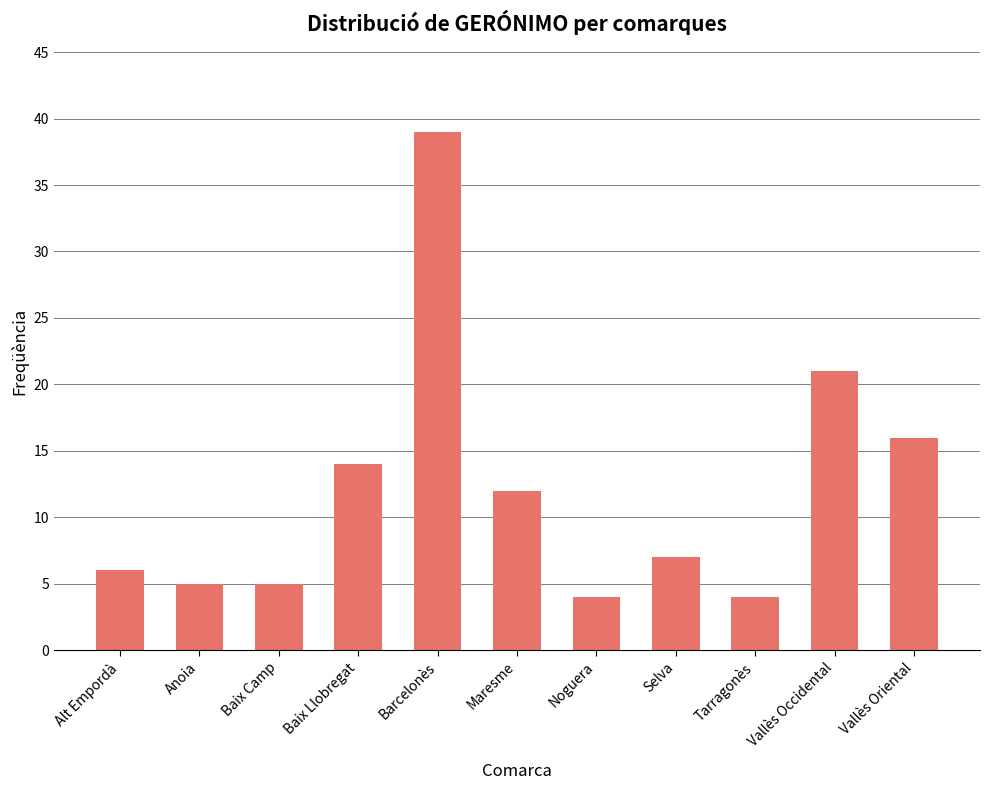

Count the number of data series in this chart.

1